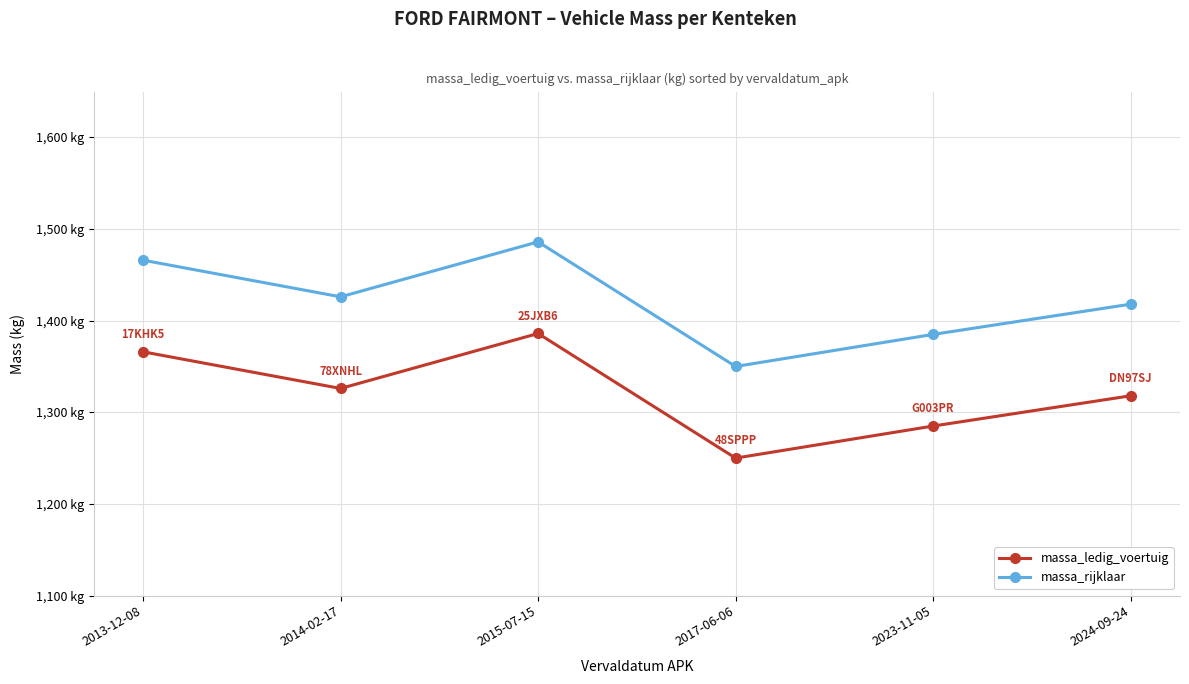

What is the average value of the massa_rijklaar series?

1422